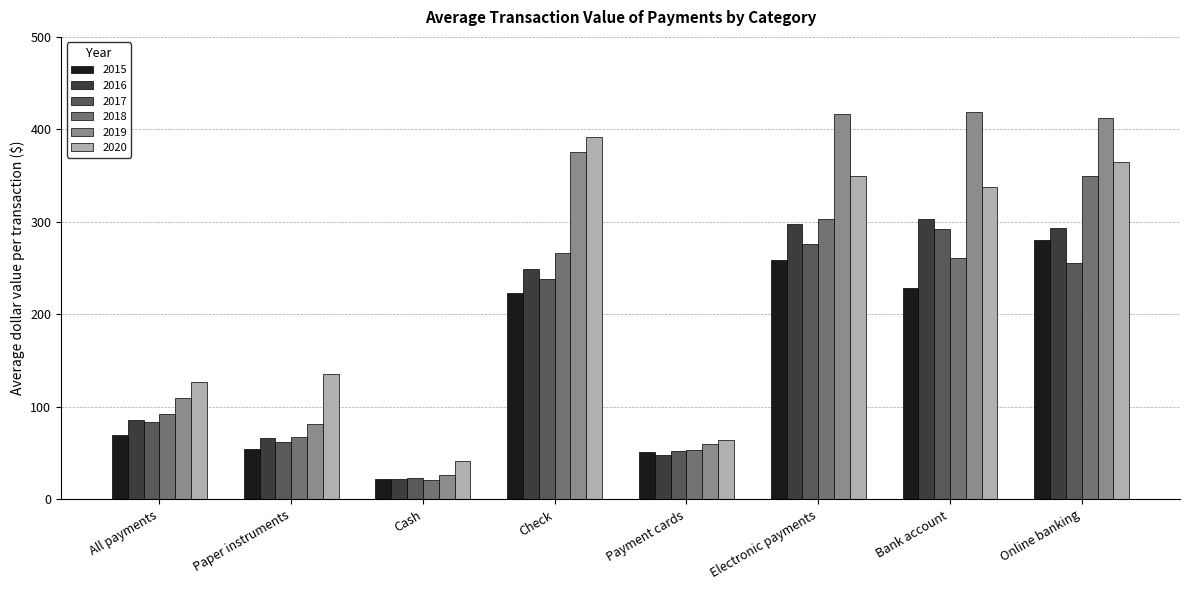

What is the approximate value of 2017 at Bank account?

292.3